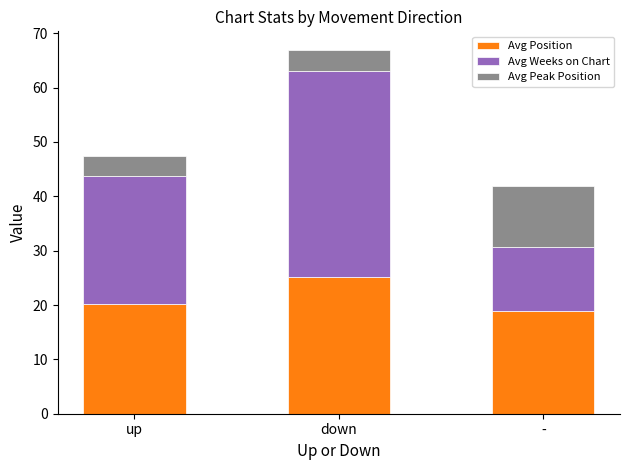

What is the total value across all series at -?

41.8